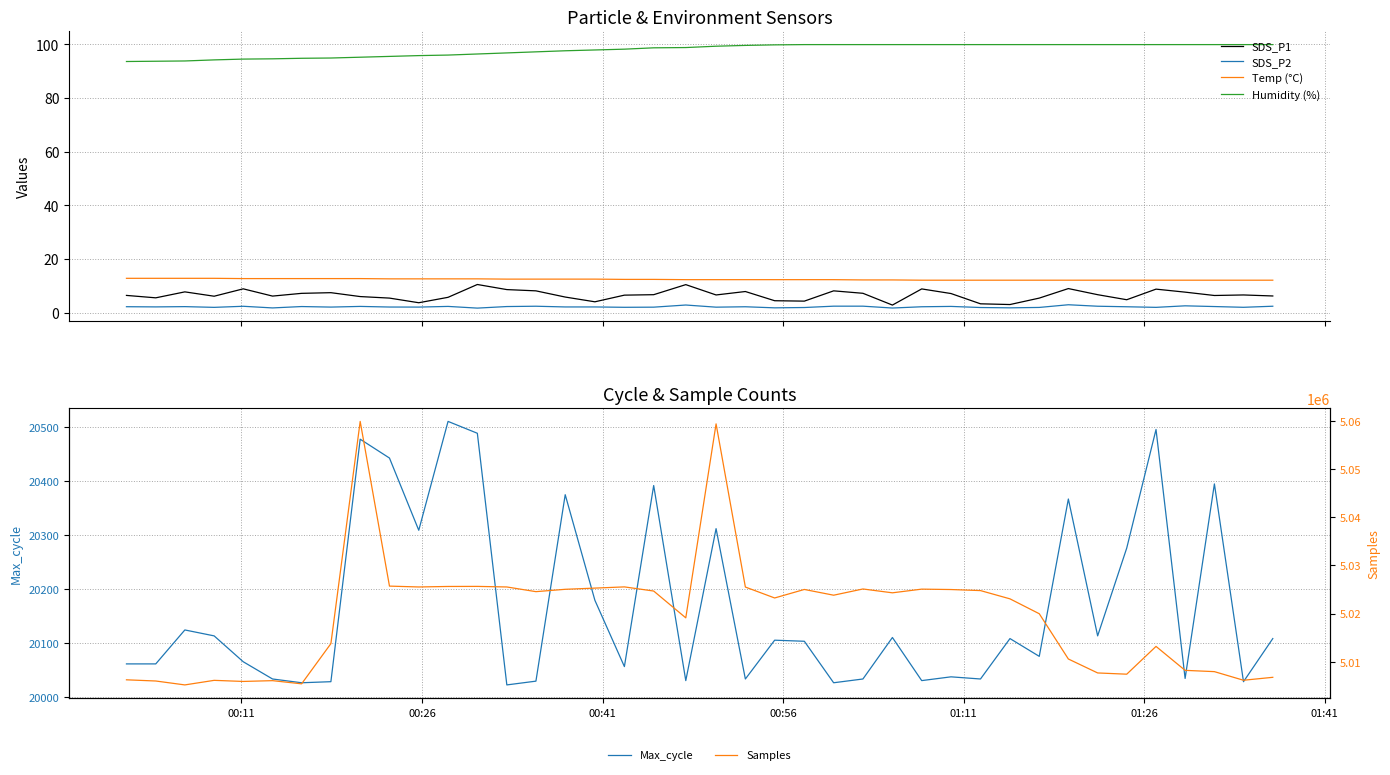

What is the highest value of the Humidity (%) series?

99.9